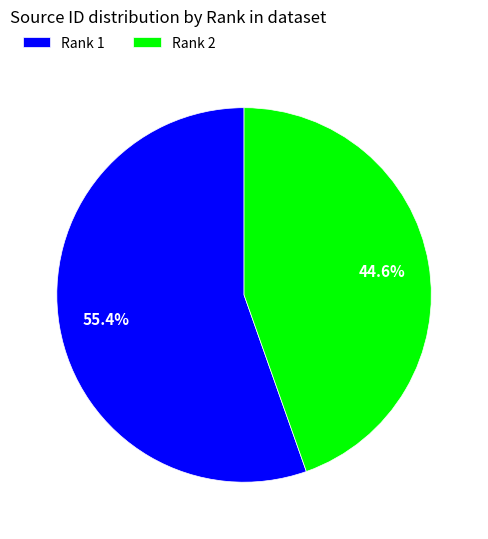

Which category accounts for the majority?

Rank 1